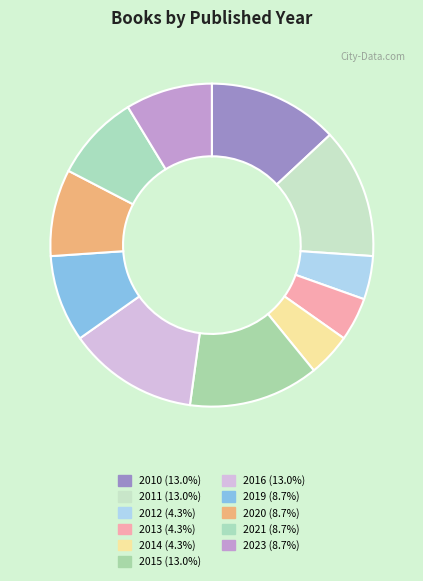

To the nearest percent, what is the difference between the largest and smallest slice percentages?

9%